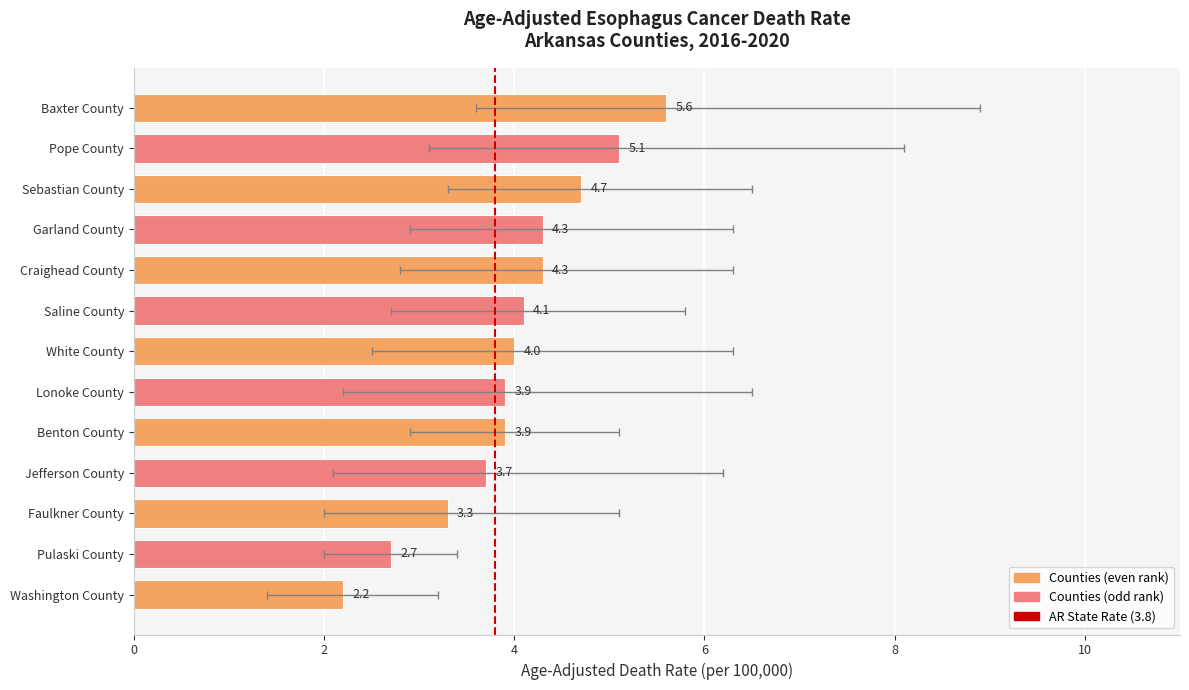

What is the difference between the maximum and minimum values?

3.4